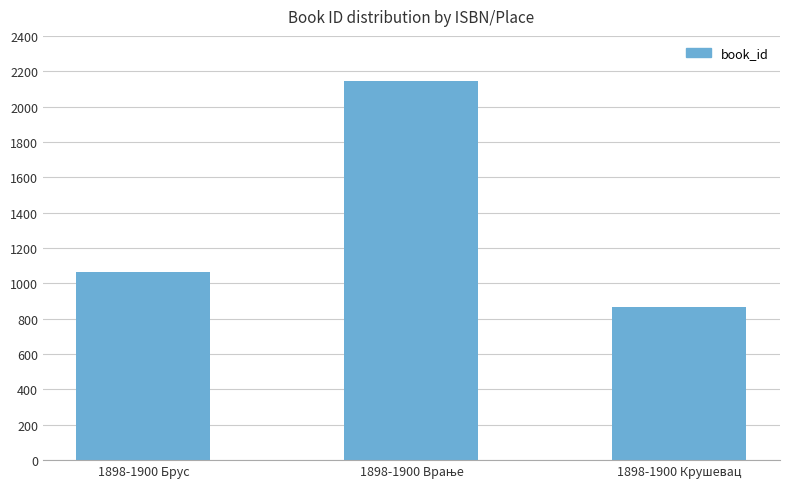

Read the value at 1898-1900 Крушевац.

867